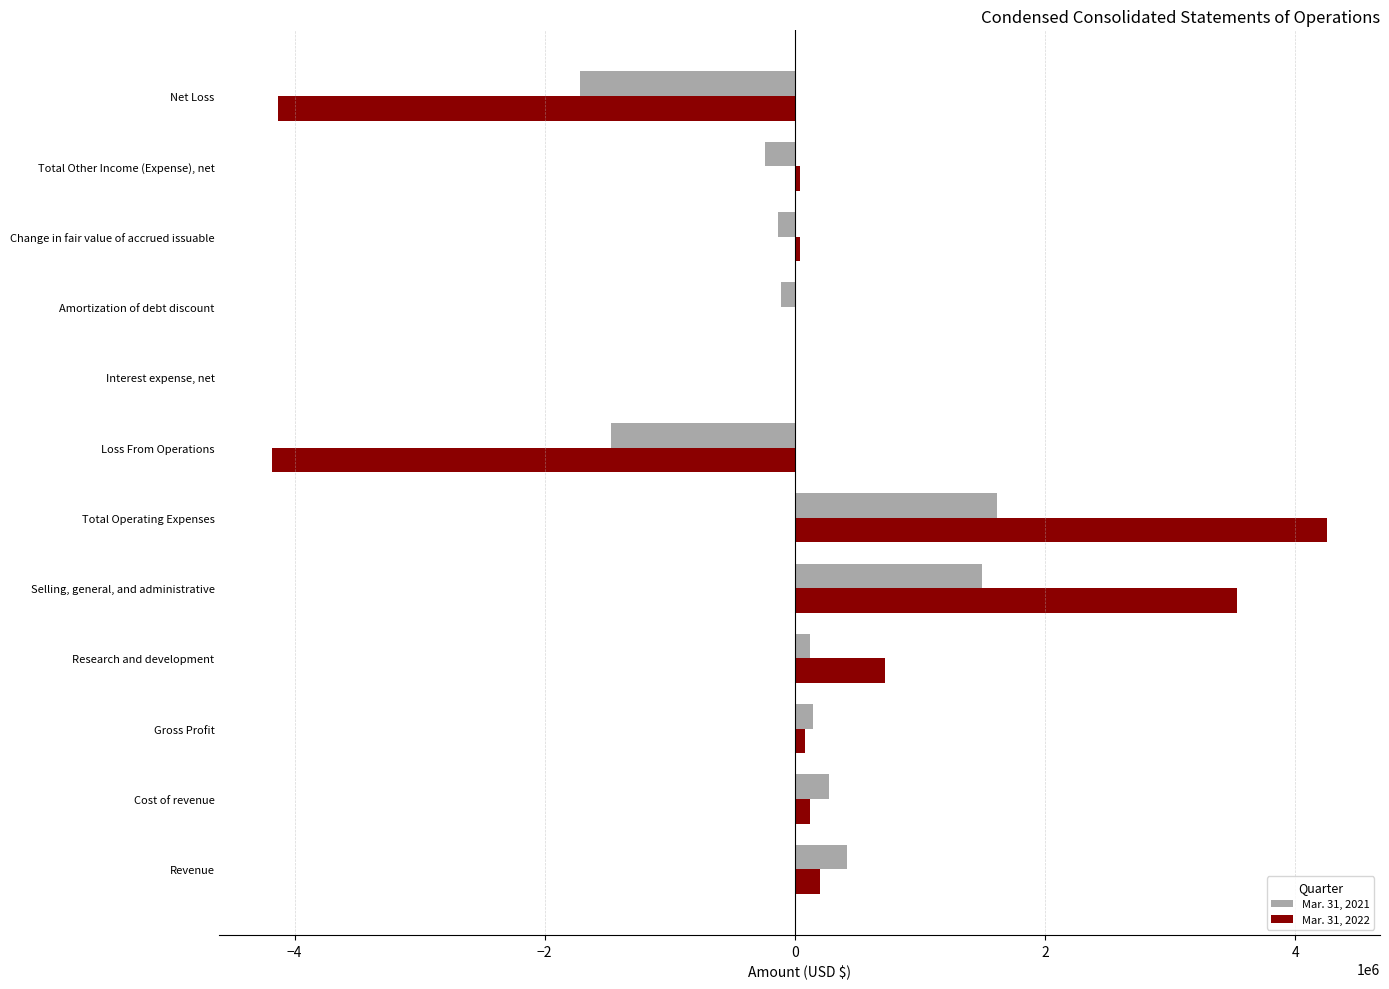

Is the value of Mar. 31, 2021 at Revenue greater than the value of Mar. 31, 2022 at Net Loss?

Yes